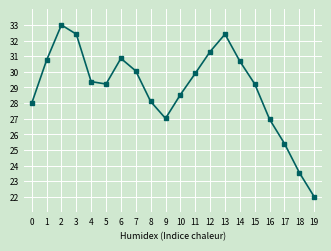

Where does the data first go above 29?

1